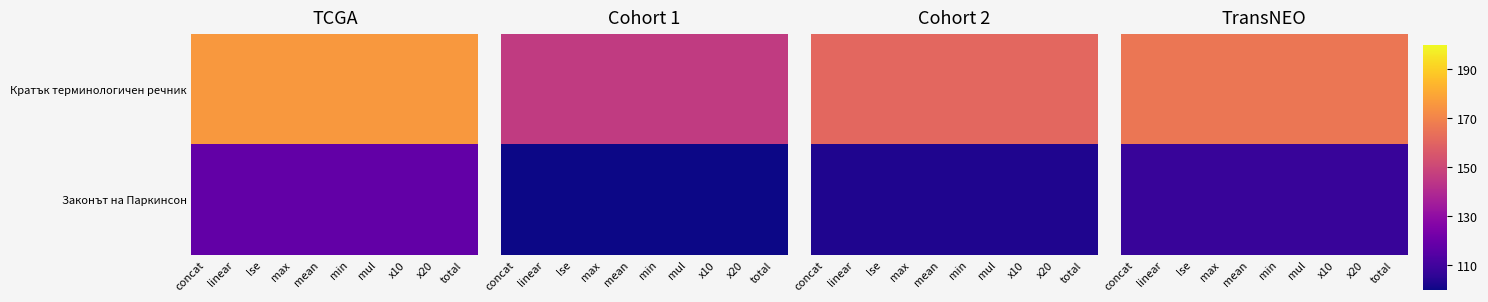

The value of Кратък терминологичен речник at concat is 37. True or false?

False